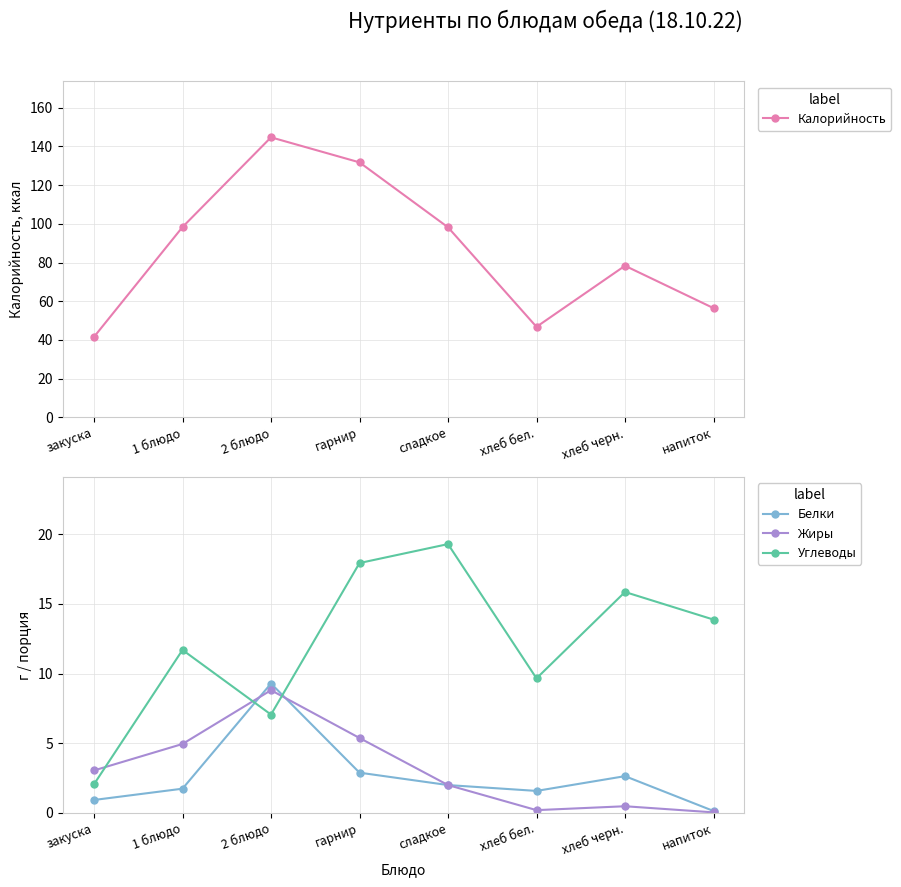

Is the value of Калорийность at 2 блюдо greater than the value of Белки at сладкое?

Yes